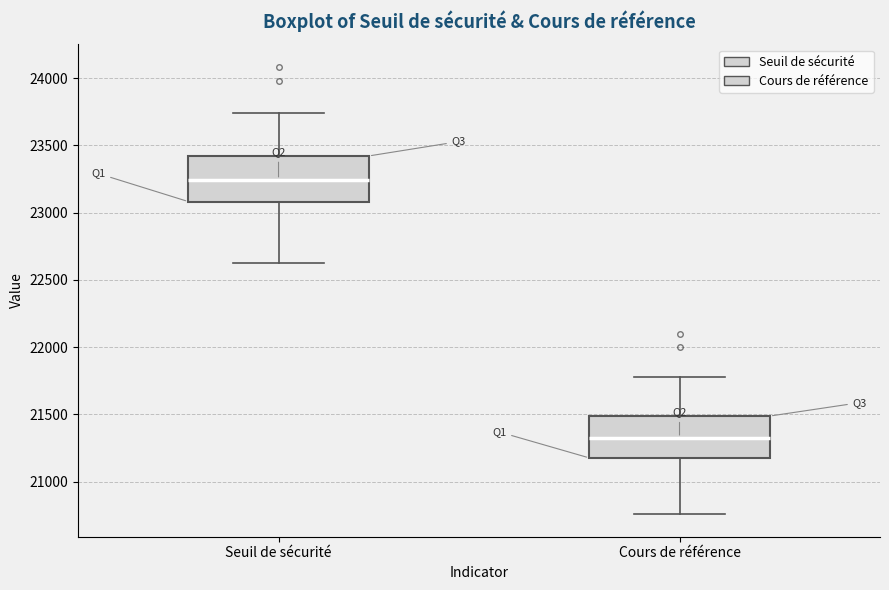

Reading left to right, read every box against the y-axis: the position of its median line, the range the box covers, and the ends of its whiskers. The values are not printed on the chart, so give them approximately, as read against the axis.

Seuil de sécurité: median 23250, box 23100 to 23400, whiskers 22650 to 23750
Cours de référence: median 21350, box 21200 to 21500, whiskers 20750 to 21800